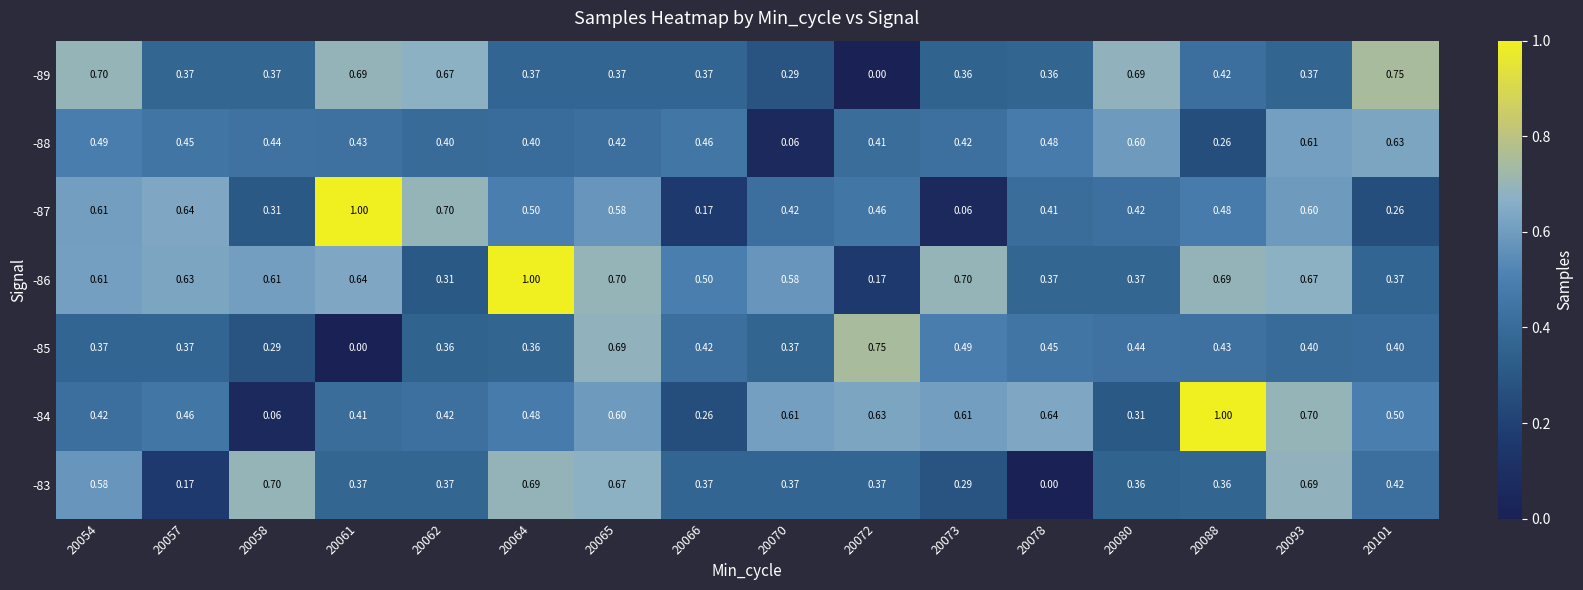

Is the value of -85 at 20061 greater than the value of -84 at 20101?

No